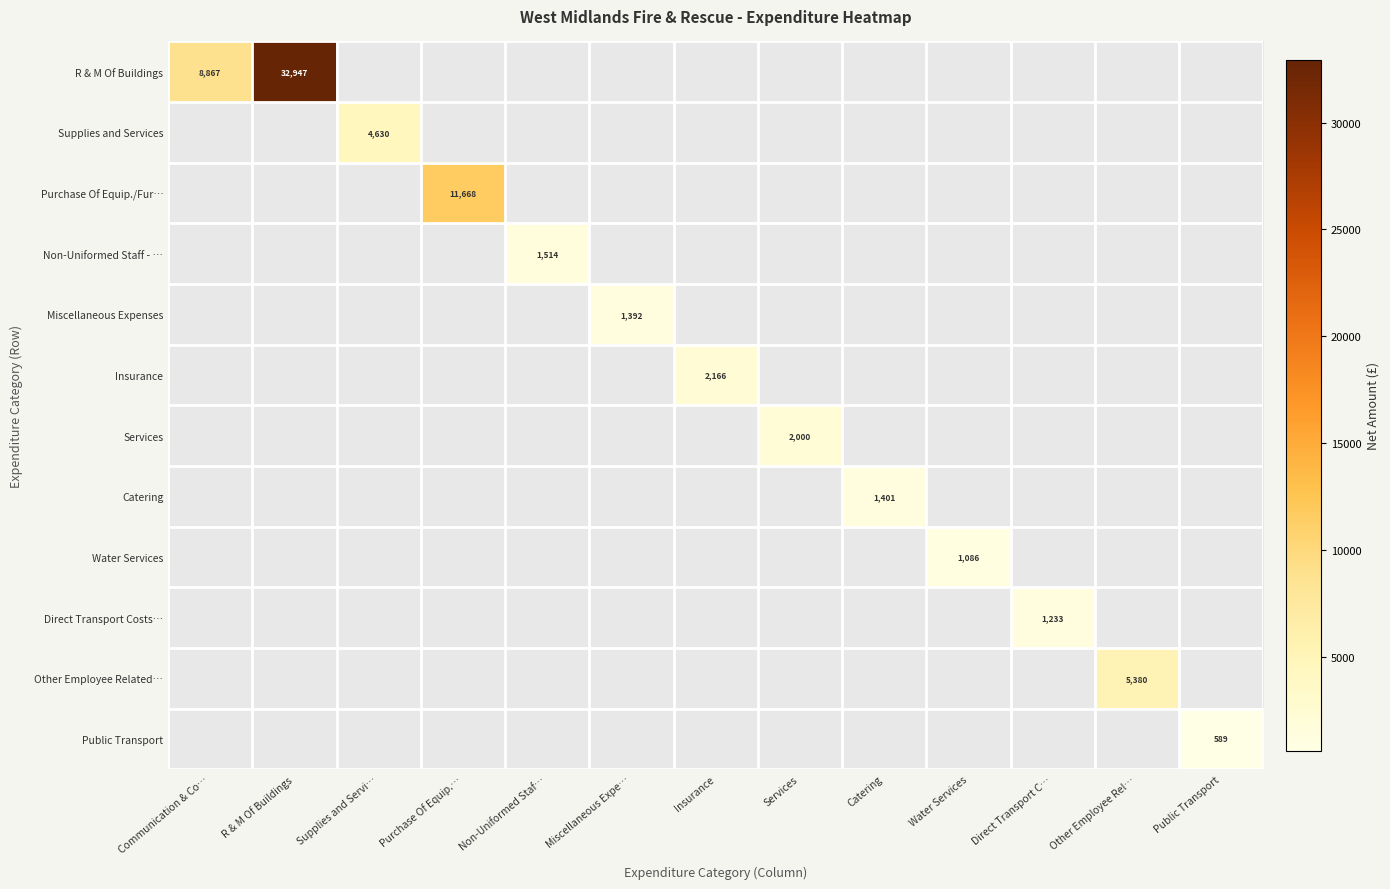

The value of Catering at Communication & Co… is -729.8. True or false?

False